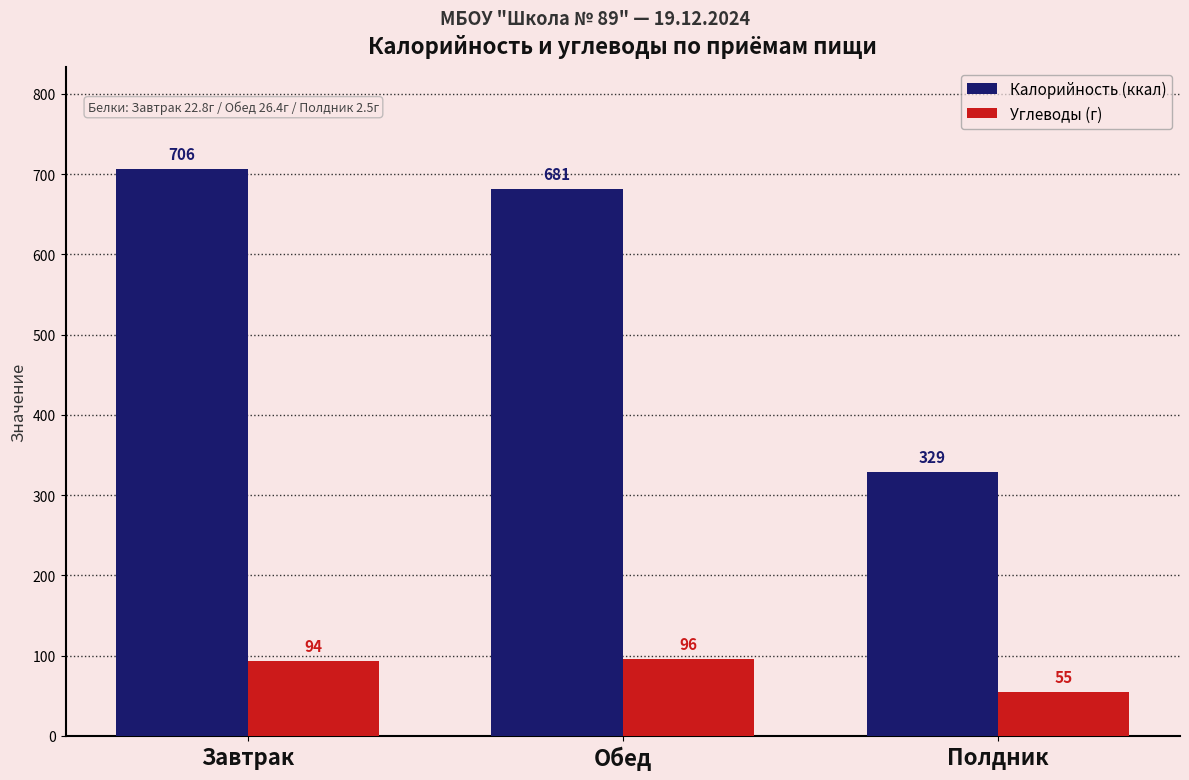

At which label does Калорийность (ккал) reach its peak?

Завтрак